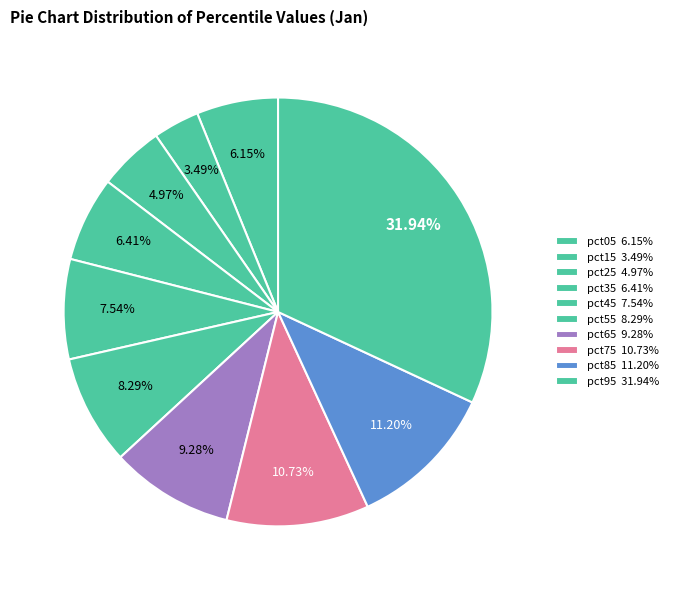

Which slice is the smallest?

pct15